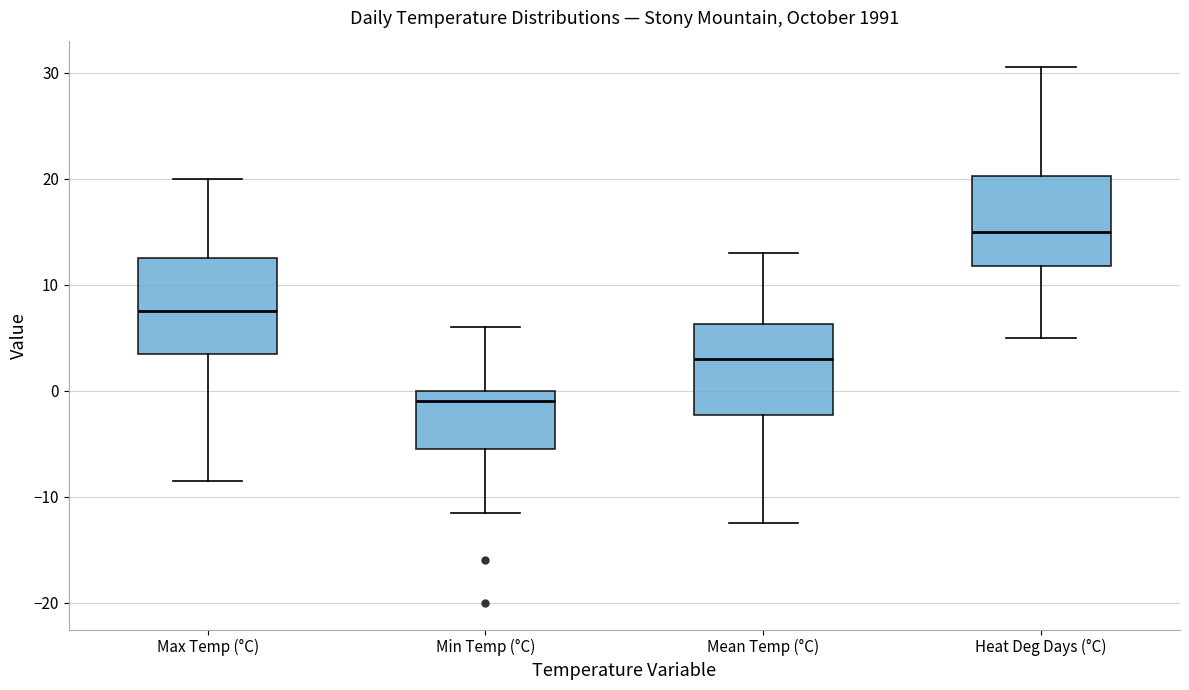

Which box has the lowest median line?

Min Temp (°C)